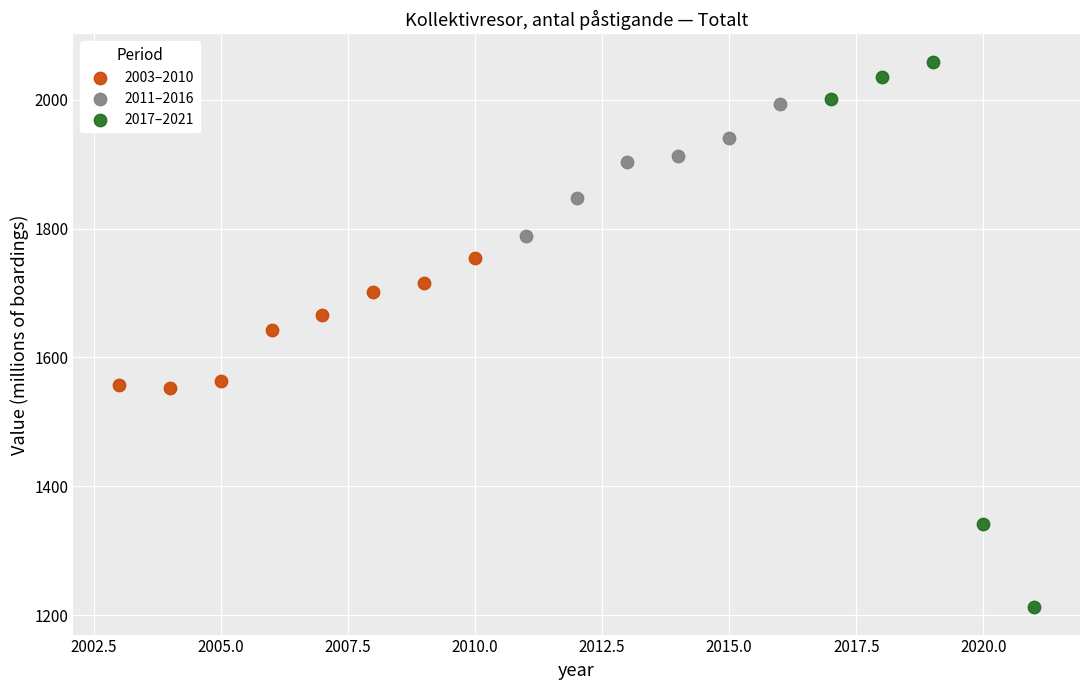

Which series contains the highest Y value?

2017–2021